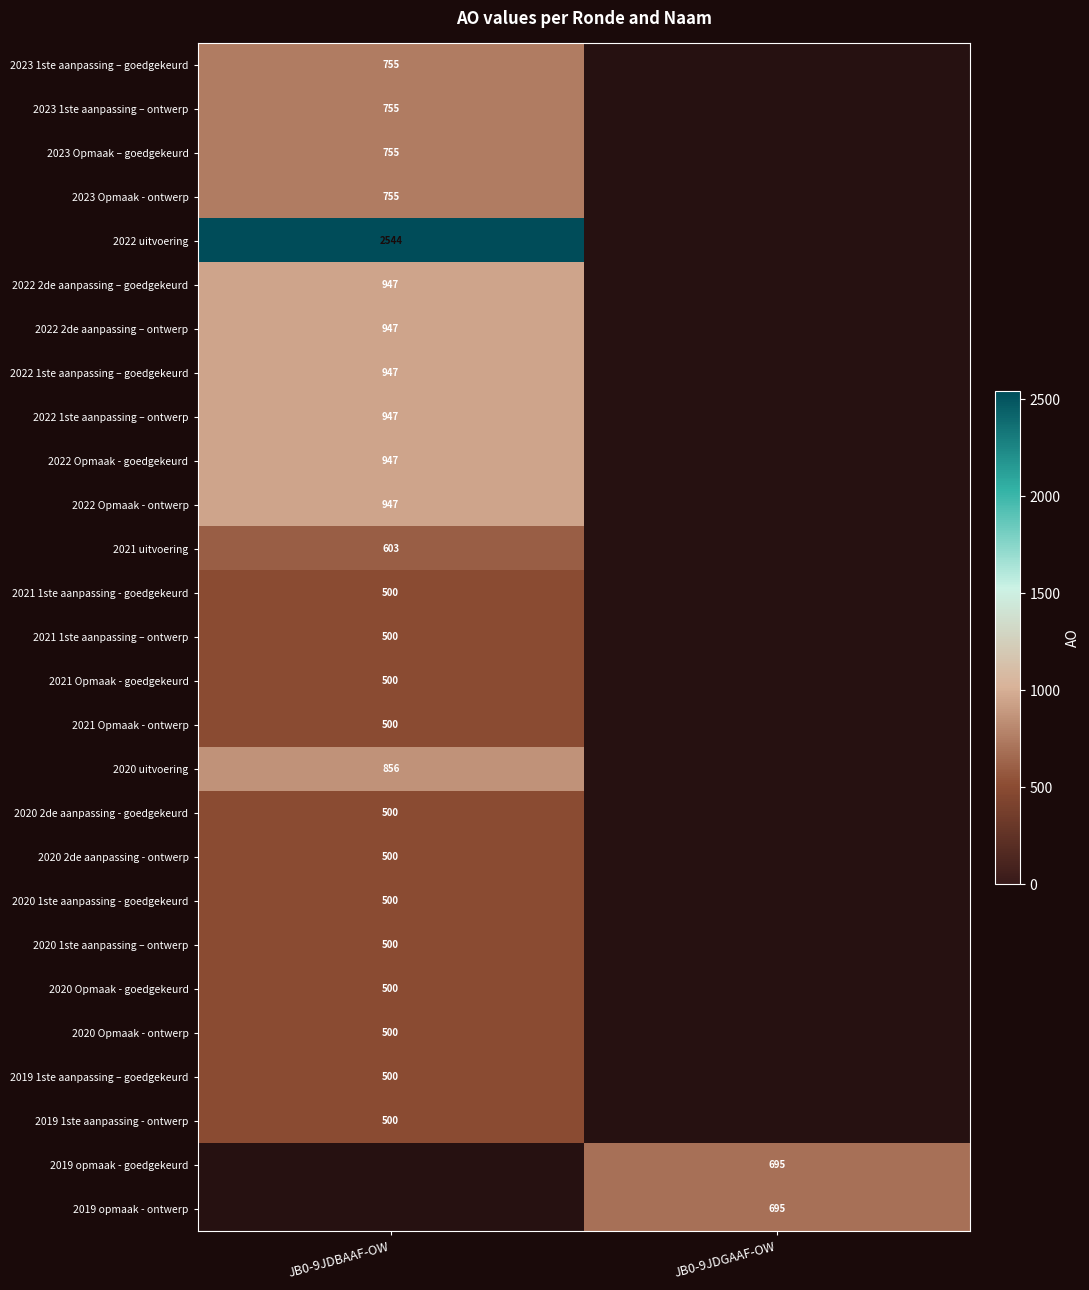

List the series in order of their peak value, highest first.

2022 uitvoering, 2022 2de aanpassing – goedgekeurd, 2022 2de aanpassing – ontwerp, 2022 1ste aanpassing – goedgekeurd, 2022 1ste aanpassing – ontwerp, 2022 Opmaak - goedgekeurd, 2022 Opmaak - ontwerp, 2020 uitvoering, 2023 1ste aanpassing – goedgekeurd, 2023 1ste aanpassing – ontwerp, 2023 Opmaak – goedgekeurd, 2023 Opmaak - ontwerp, 2021 uitvoering, 2020 2de aanpassing - goedgekeurd, 2020 2de aanpassing - ontwerp, 2020 1ste aanpassing - goedgekeurd, 2020 1ste aanpassing – ontwerp, 2020 Opmaak - goedgekeurd, 2020 Opmaak - ontwerp, 2019 1ste aanpassing – goedgekeurd, 2019 1ste aanpassing - ontwerp, 2019 opmaak - goedgekeurd, 2019 opmaak - ontwerp, 2021 1ste aanpassing - goedgekeurd, 2021 1ste aanpassing – ontwerp, 2021 Opmaak - goedgekeurd, 2021 Opmaak - ontwerp